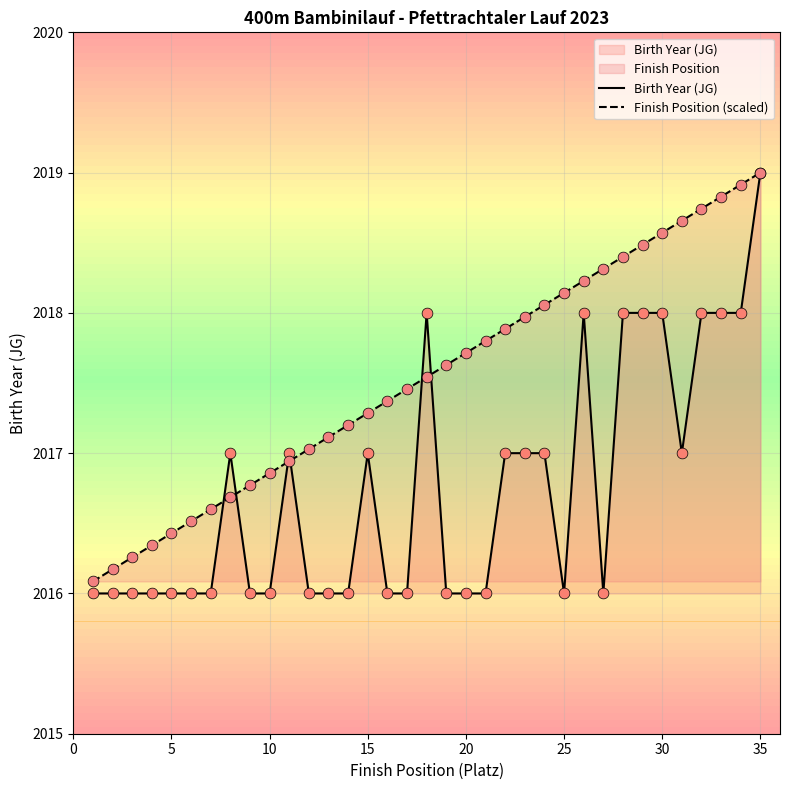

At which category is the sum across all series the highest?

35